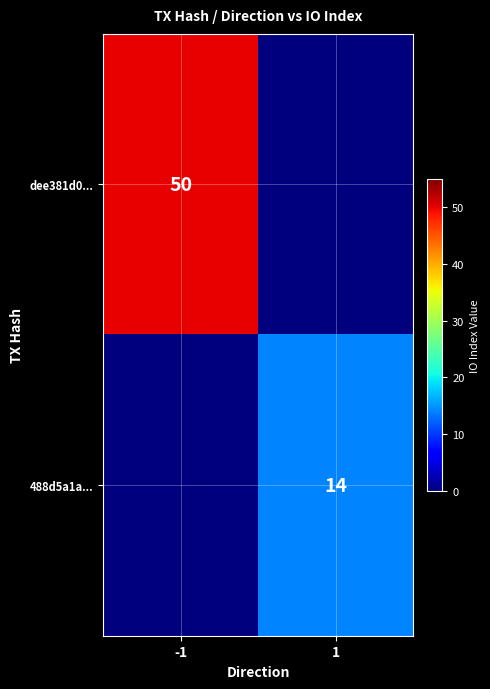

The dee381d0... series shows 31 at -1. True or false?

False